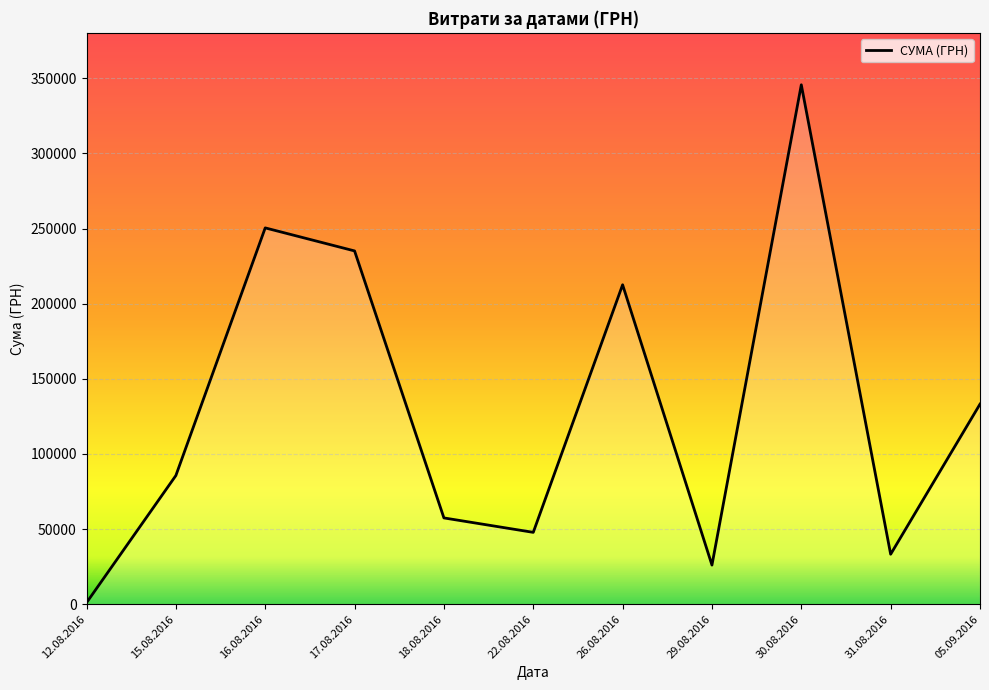

Where is the first local maximum?

16.08.2016